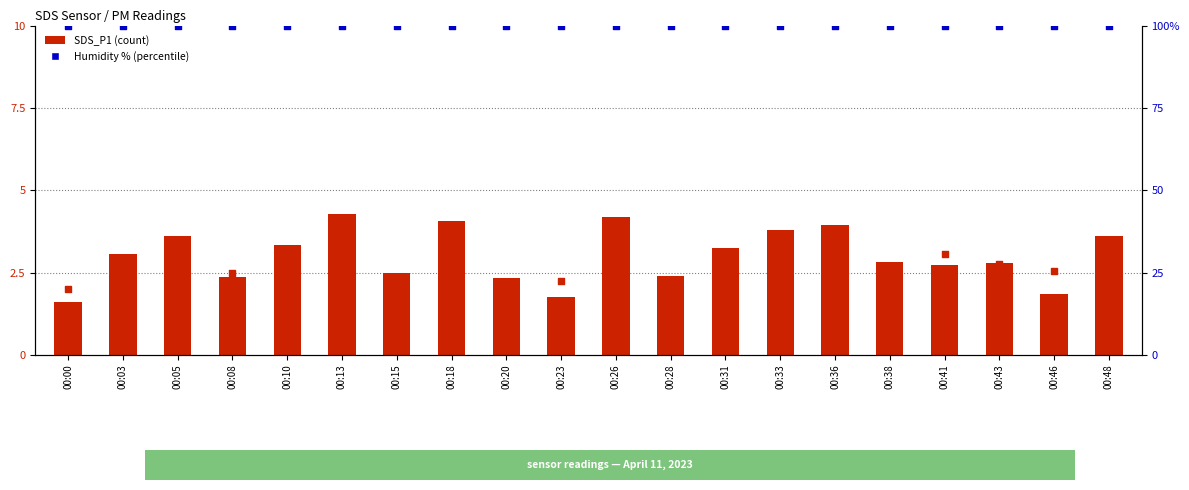

What is the total value across all series at 00:38?

105.4